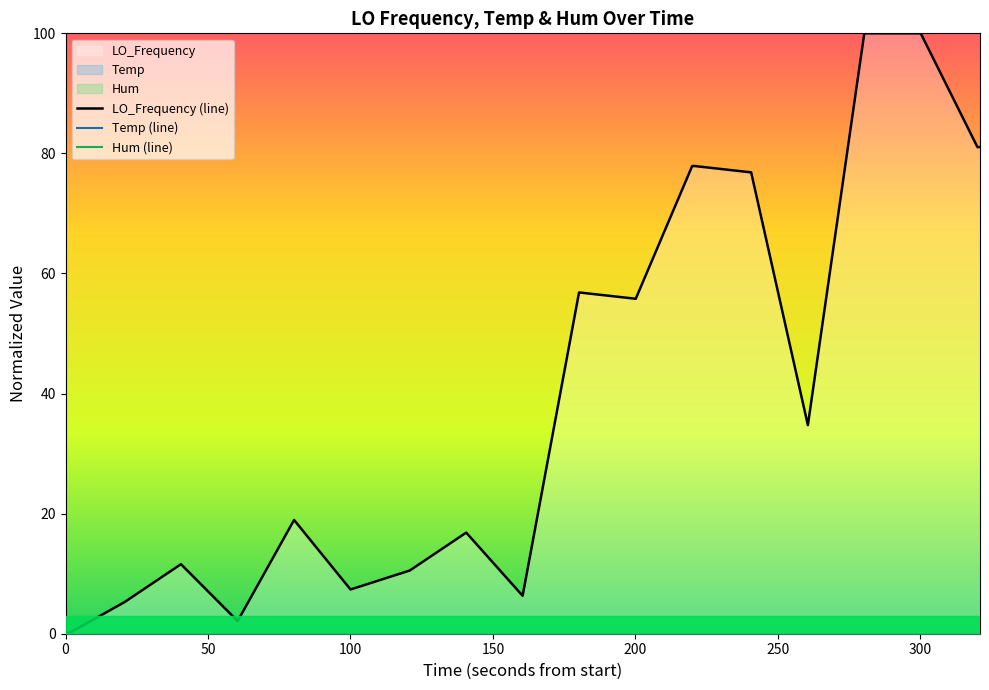

True or false: LO_Frequency (line) has more than 2 points higher than both neighbors.

True